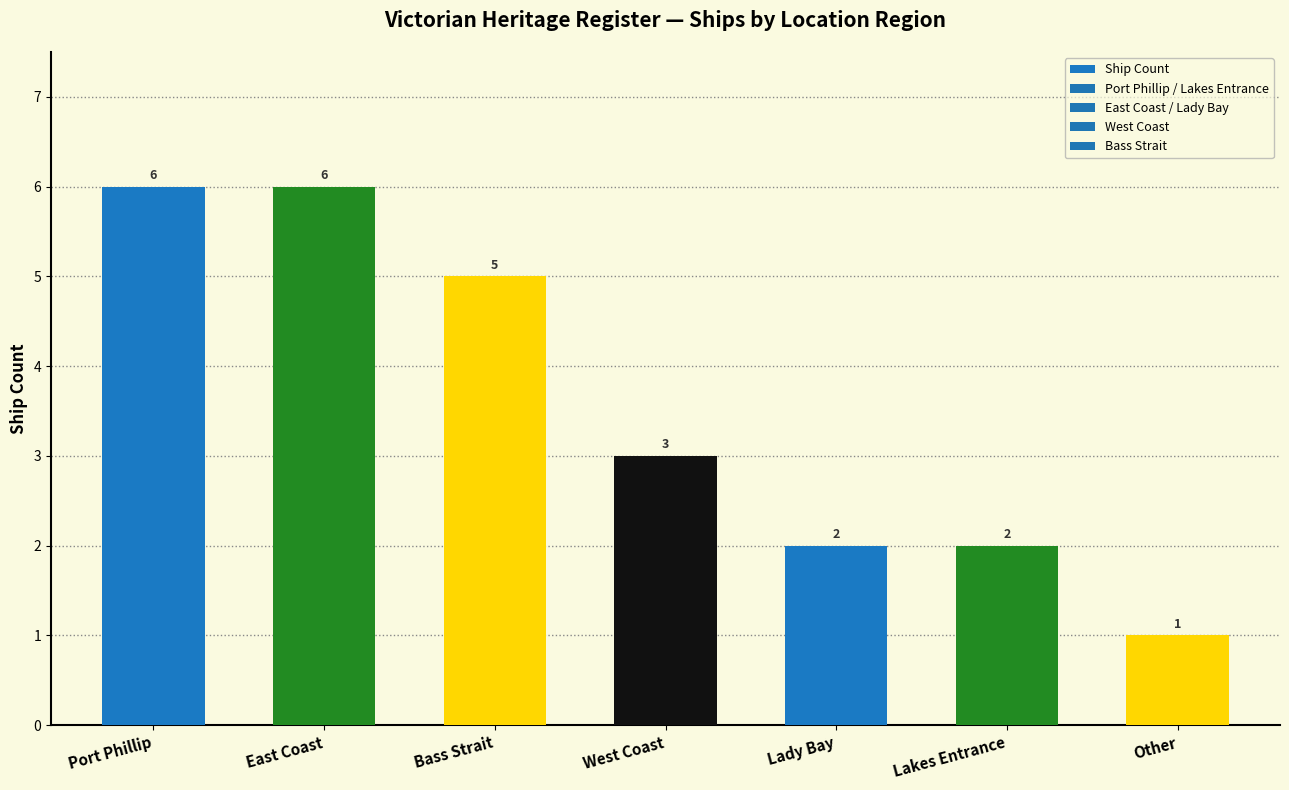

What is the value of the 4th bar from the left?

3